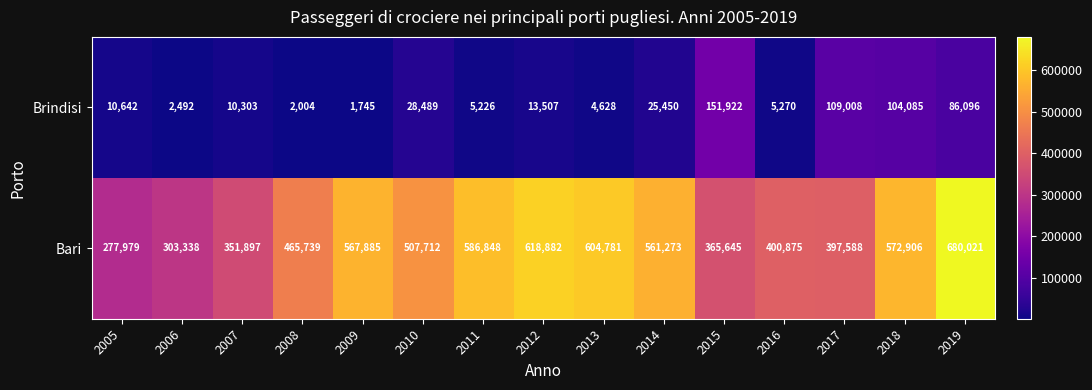

Reading left to right, what are all the values shown in this chart?

Brindisi: 10642	2492	10303	2004	1745	28489	5226	13507	4628	25450	151922	5270	109008	104085	86096
Bari: 277979	303338	351897	465739	567885	507712	586848	618882	604781	561273	365645	400875	397588	572906	680021